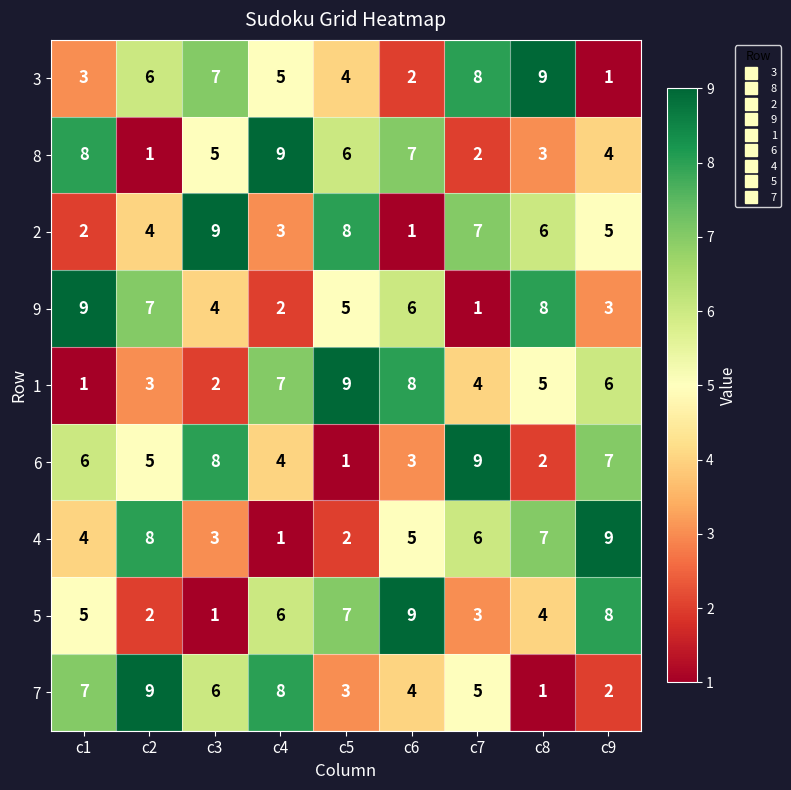

How many 3 values are between 3 and 7?

5